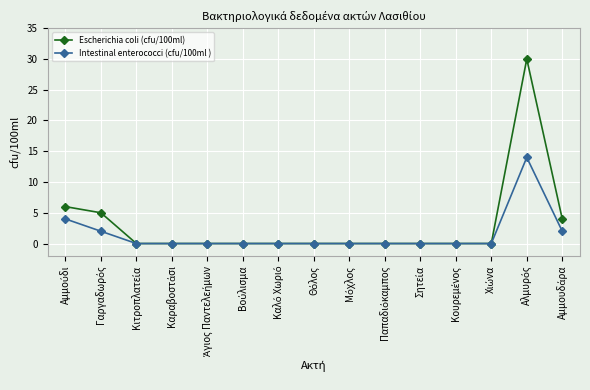

Rank the series by their maximum value, from highest to lowest.

Escherichia coli (cfu/100ml), Intestinal enterococci (cfu/100ml )